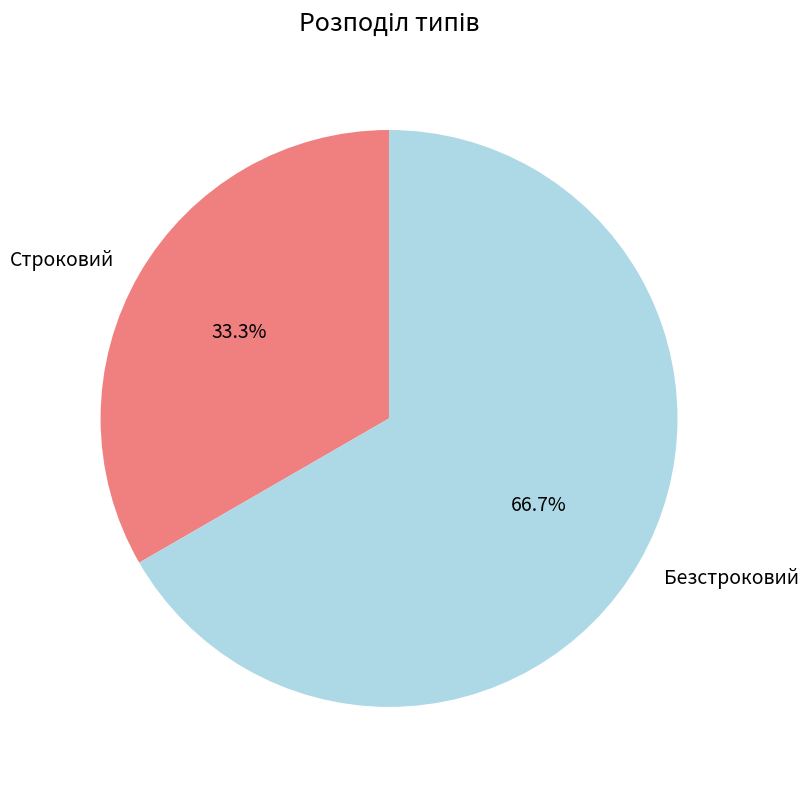

Count the number of slices in the pie.

2